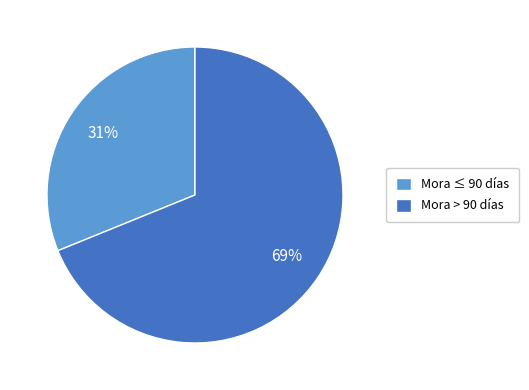

How many segments does this pie chart have?

2